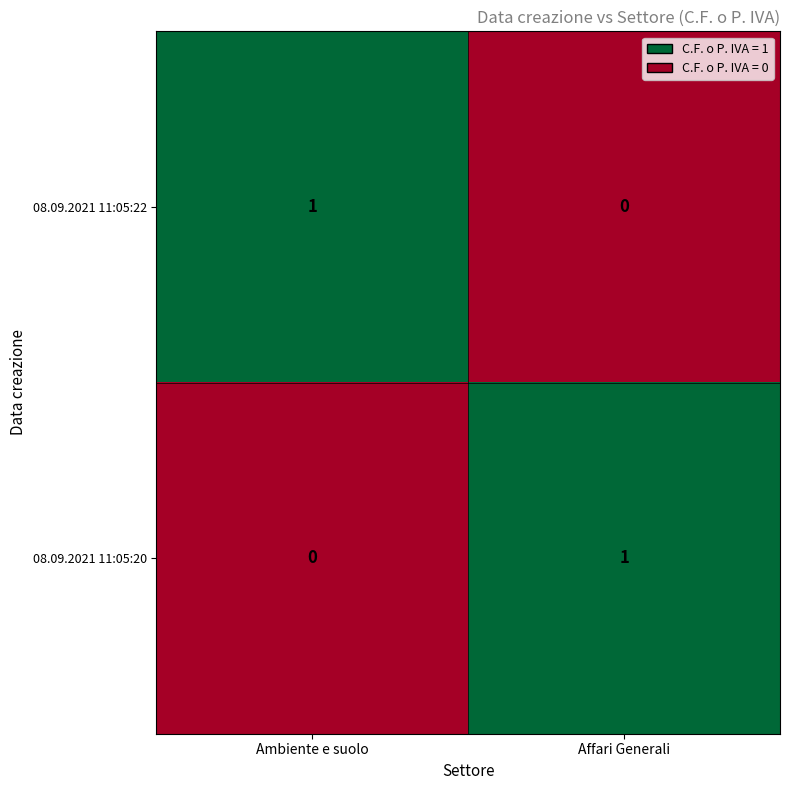

At how many categories does at least one series exceed 0?

2